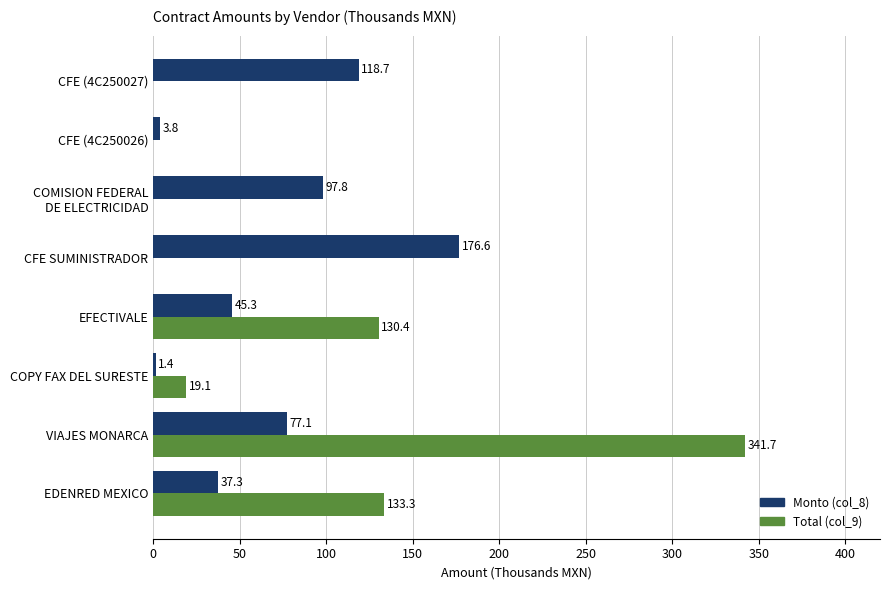

What is the sum of all Total (col_9) values?

624.5